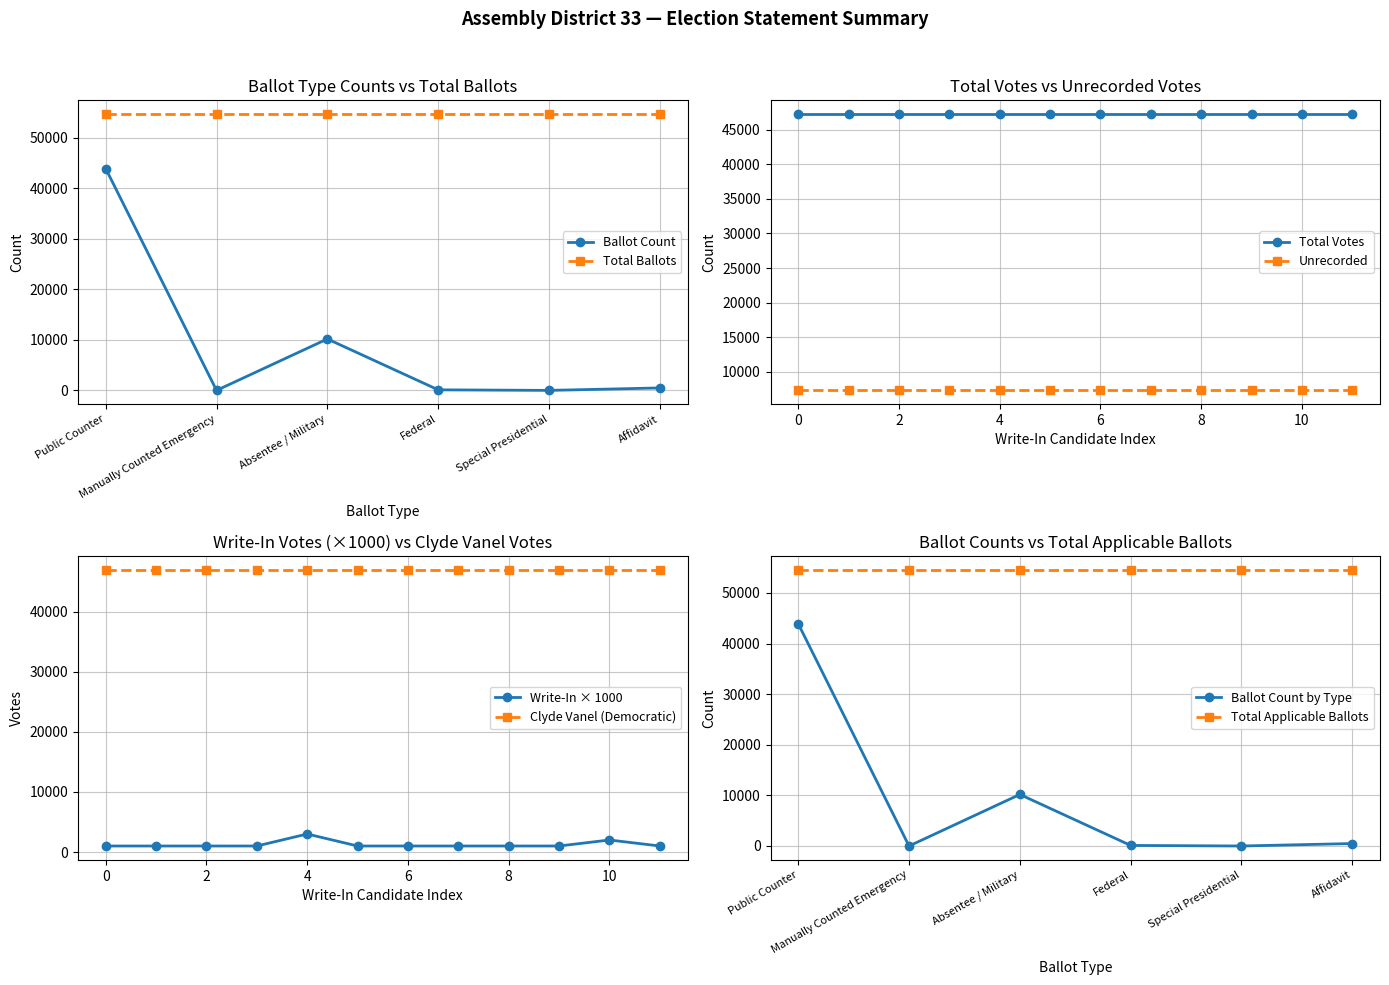

What is the average value of the Write-In Votes series?

1